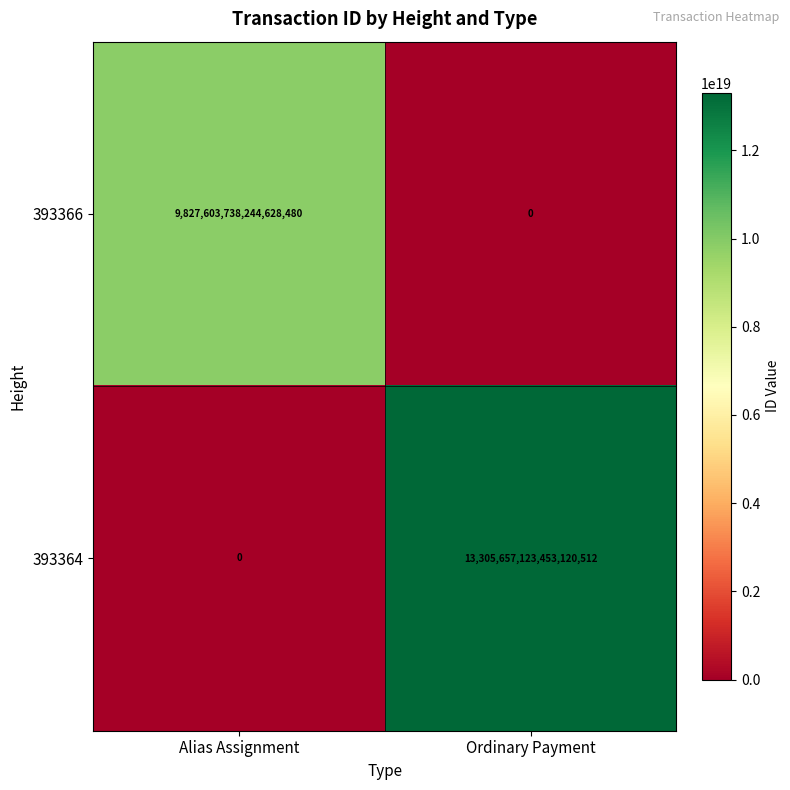

Rank the series by their maximum value, from highest to lowest.

393364, 393366